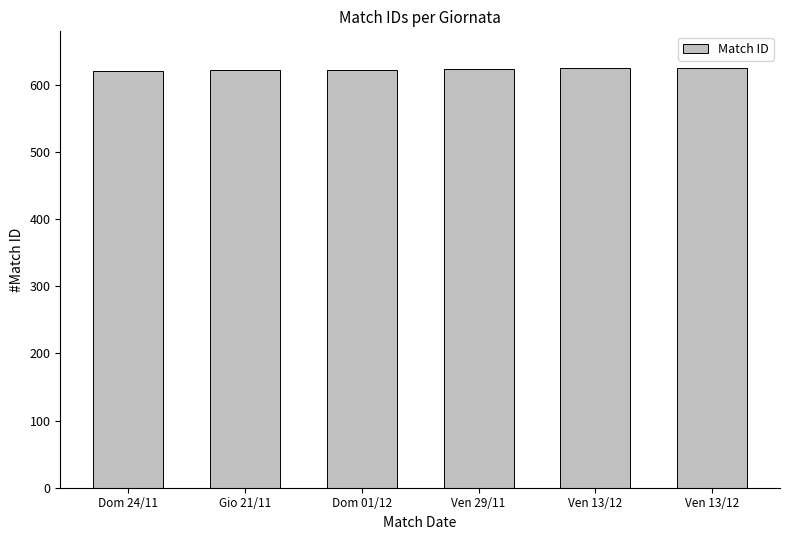

Are the bars horizontal?

No